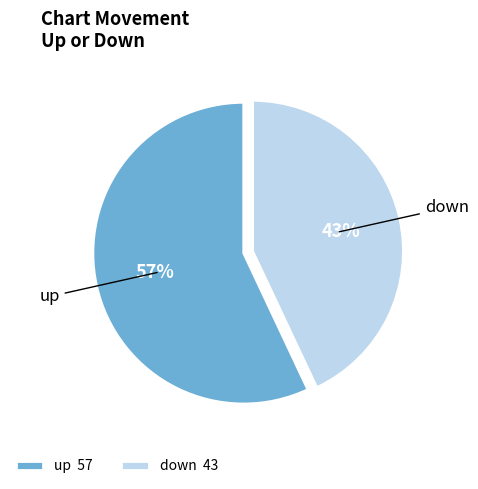

How many segments does this pie chart have?

2